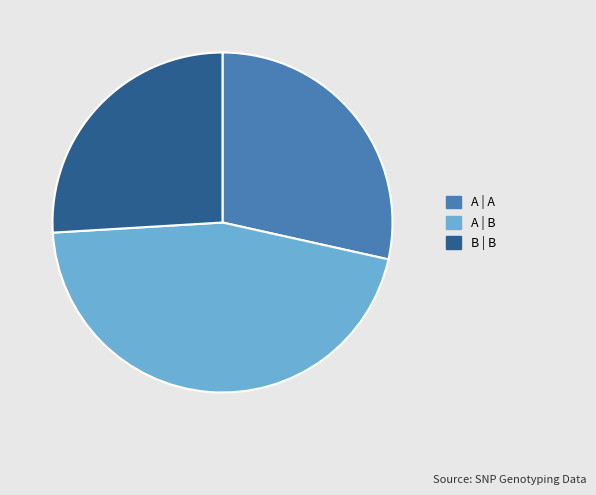

Rank the categories by value from lowest to highest.

B | B, A | A, A | B